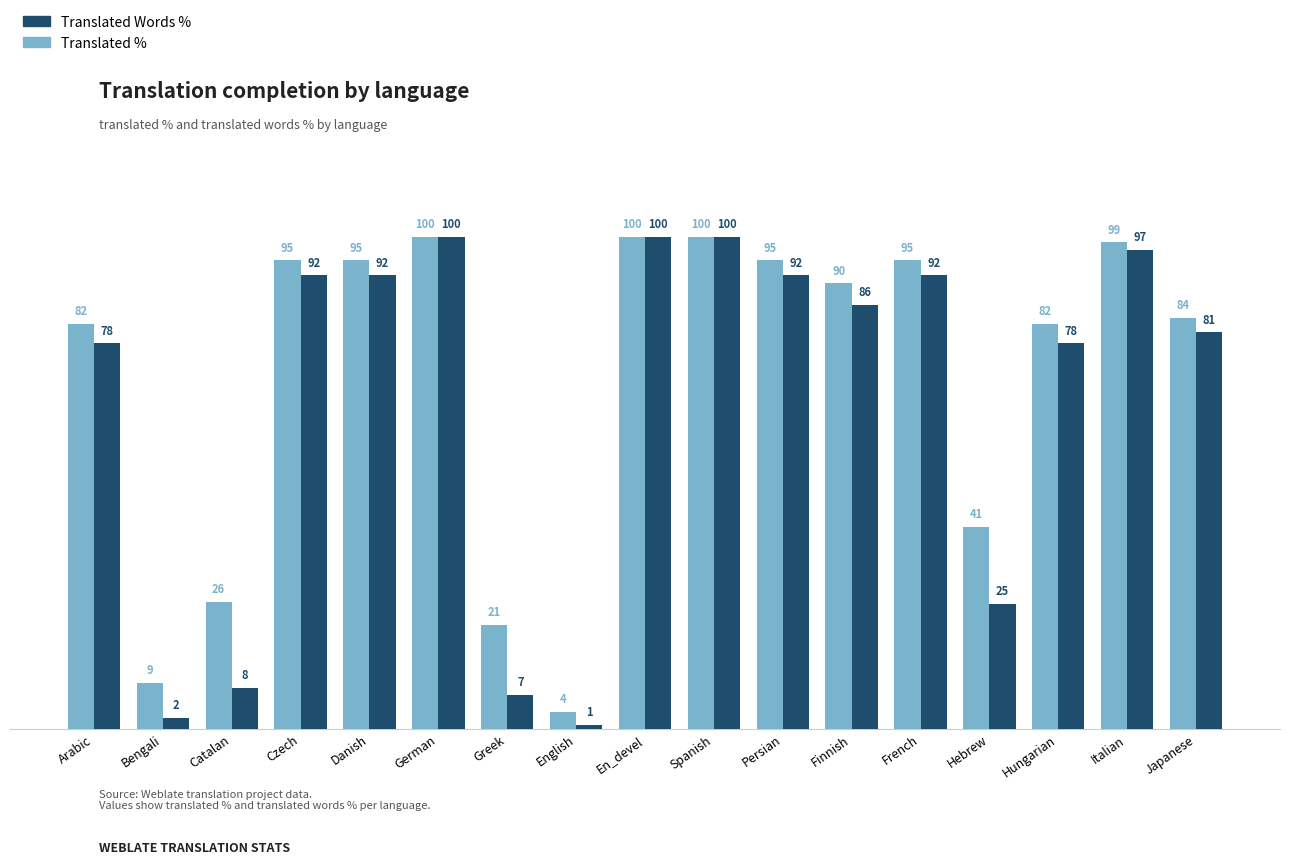

The value of Translated % at Hungarian is 46.2. True or false?

False